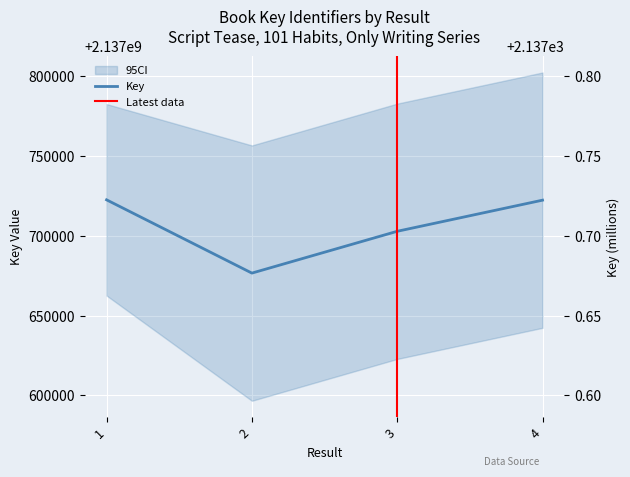

List the labels in order of value, smallest first.

2, 3, 4, 1